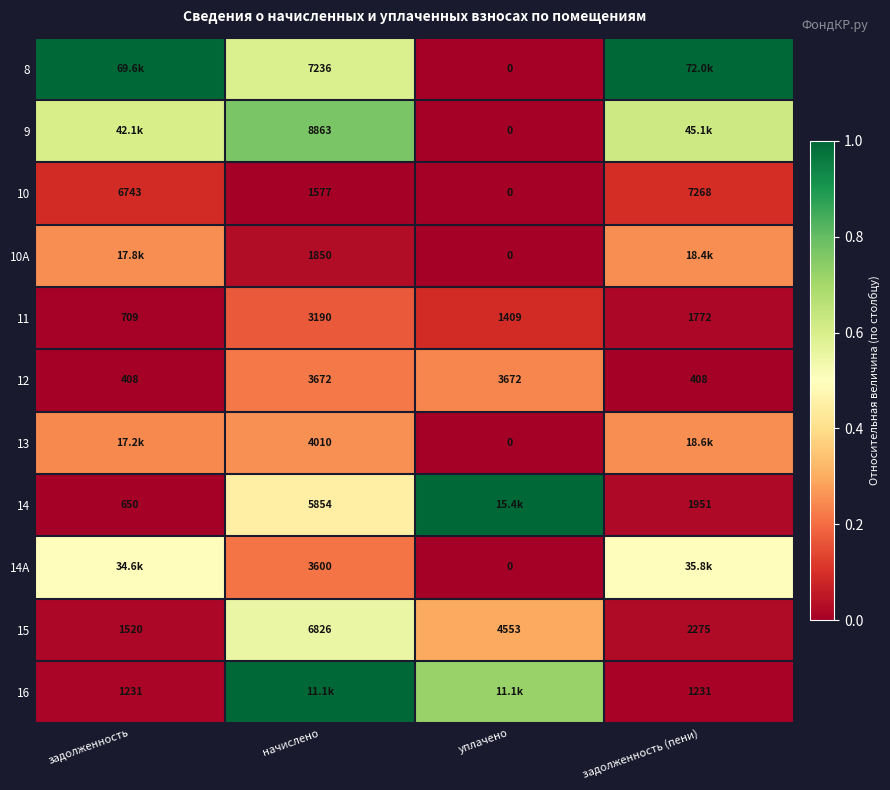

Is the value of 10 at задолженность (пени) greater than the value of 15 at уплачено?

Yes